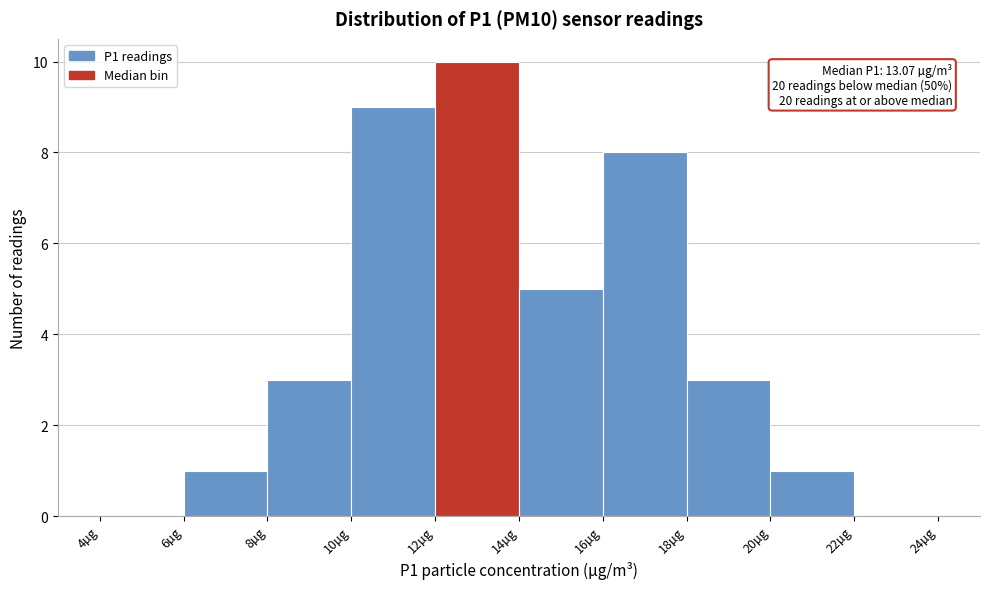

Which range on the x-axis has the tallest bar?

12 to 14